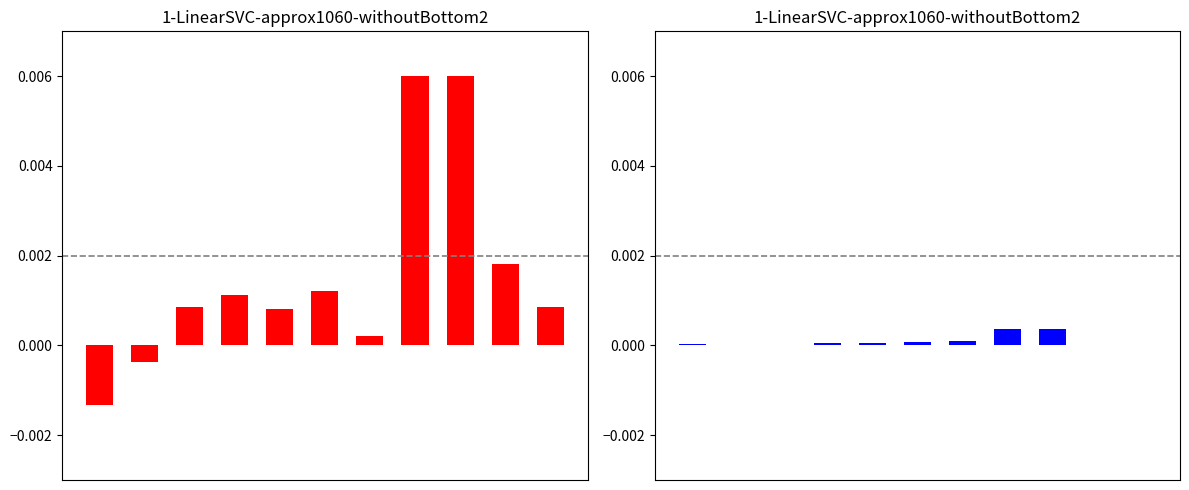

How many positive values does the Калорийность series have?

9